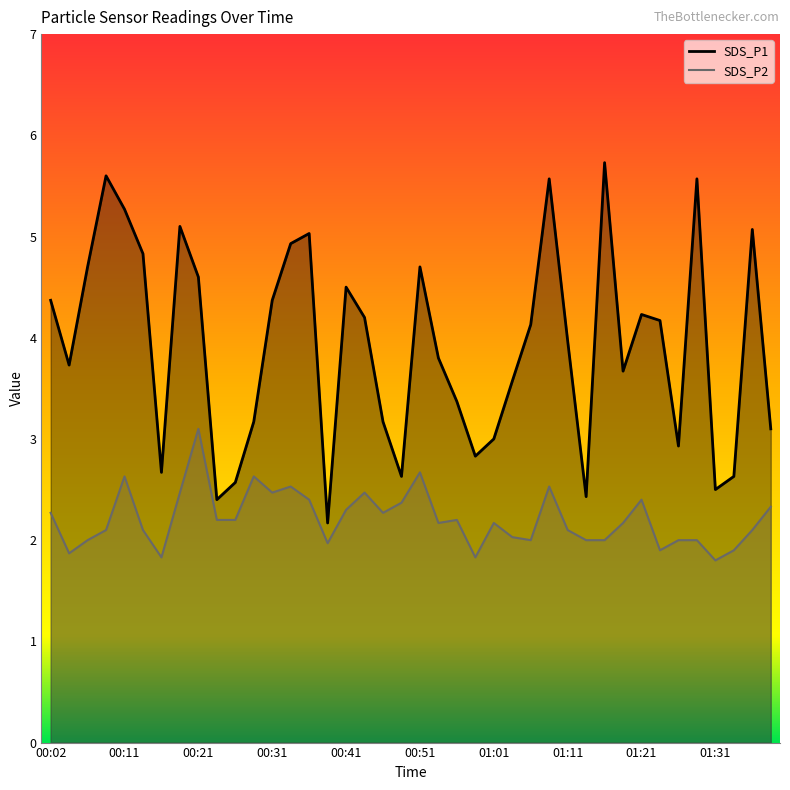

What is the highest value of the SDS_P2 series?

3.1